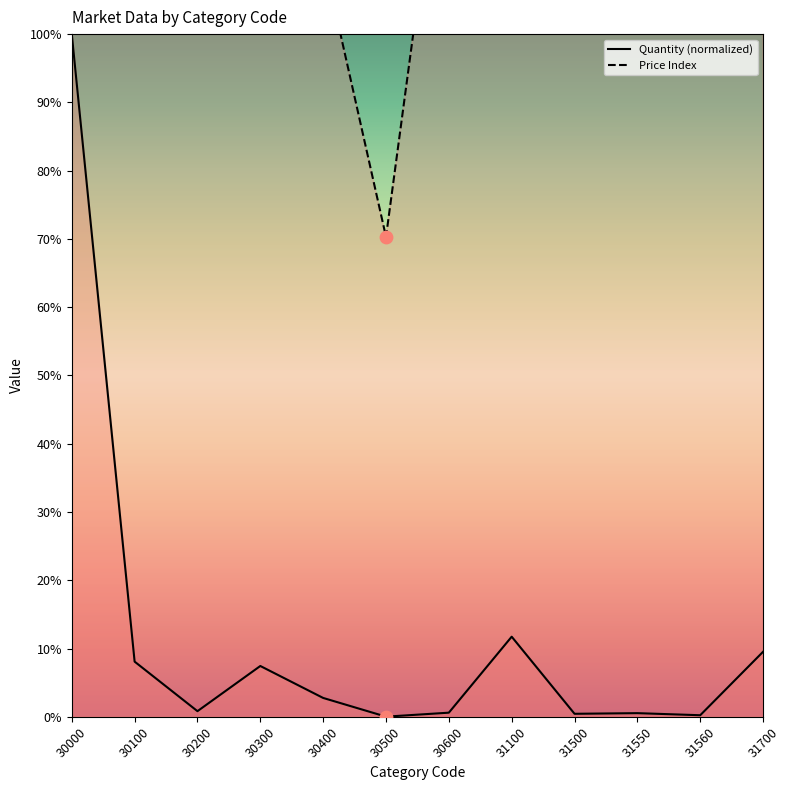

What is the total value across all series at 31550?

143.9